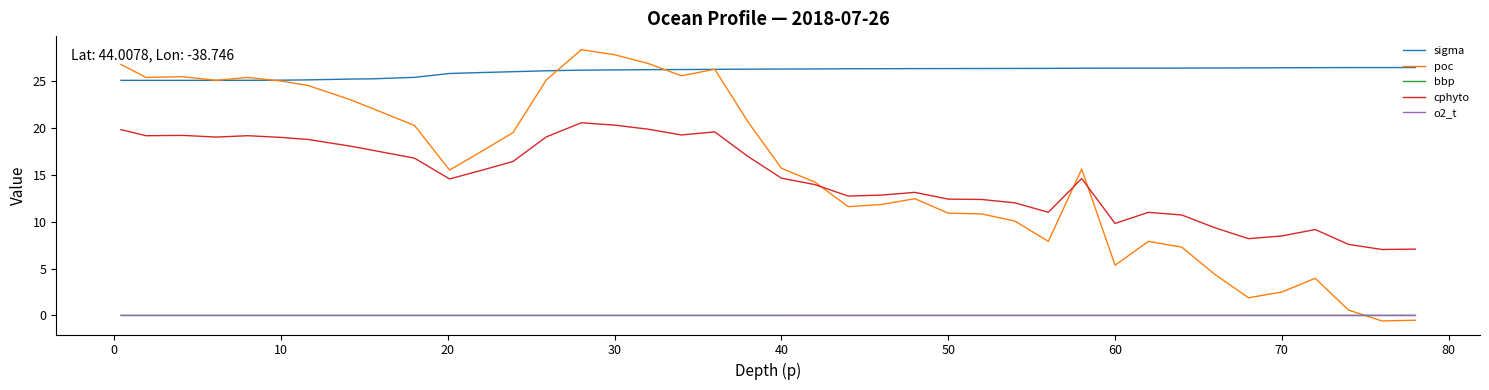

How many lines are shown in the chart?

5